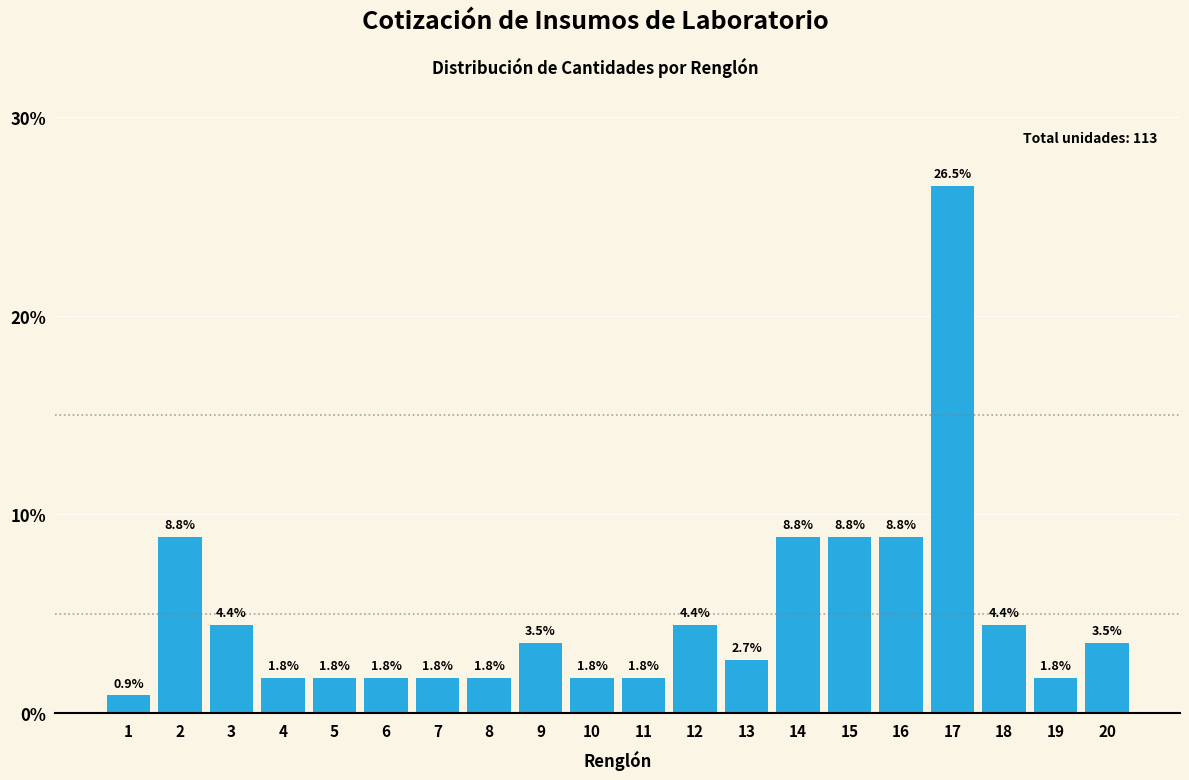

Reading right to left, transcribe all the data shown in this chart.

20=3.5	19=1.8	18=4.4	17=26.5	16=8.8	15=8.8	14=8.8	13=2.7	12=4.4	11=1.8	10=1.8	9=3.5	8=1.8	7=1.8	6=1.8	5=1.8	4=1.8	3=4.4	2=8.8	1=0.9